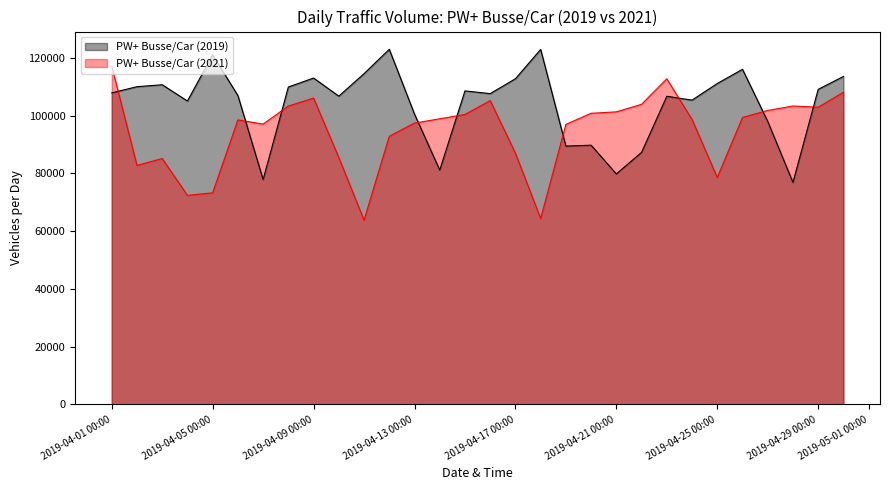

At which label does PW+ Busse/Car (2021) reach its peak?

2019-04-01 00:00